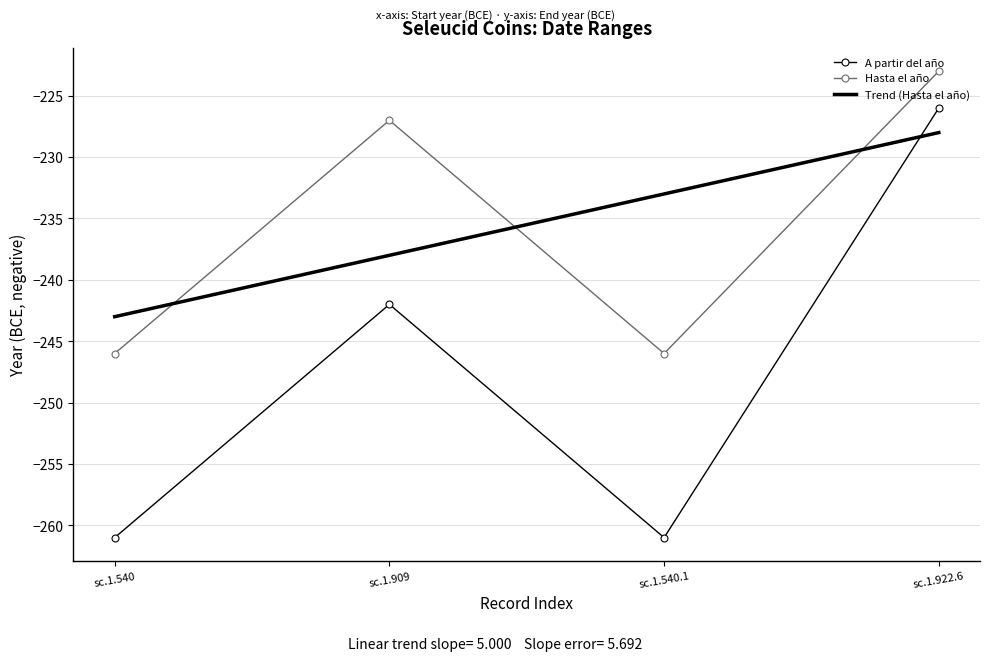

What is the label of the 1st point from the left?

sc.1.540